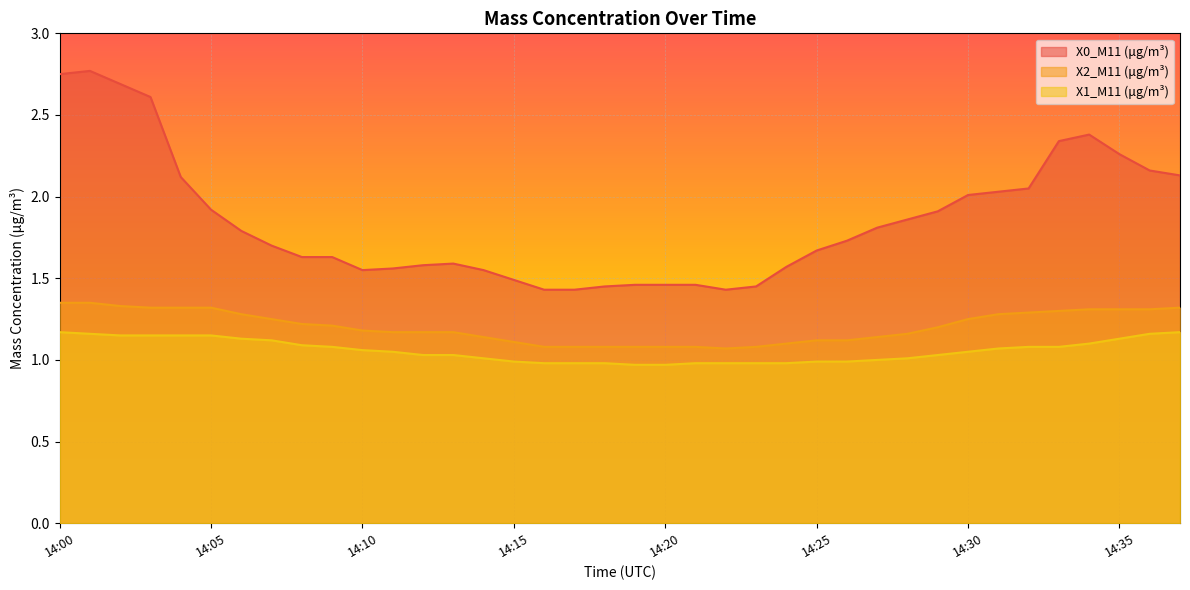

True or false: X1_M11 (μg/m³) and X2_M11 (μg/m³) intersect in this chart.

False